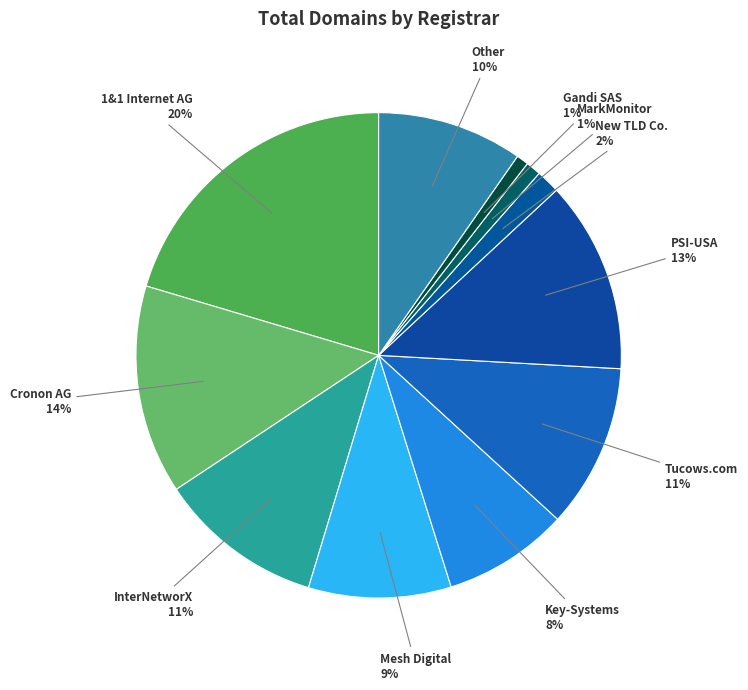

Combined, do Gandi SAS and Mesh Digital account for over 50%?

No